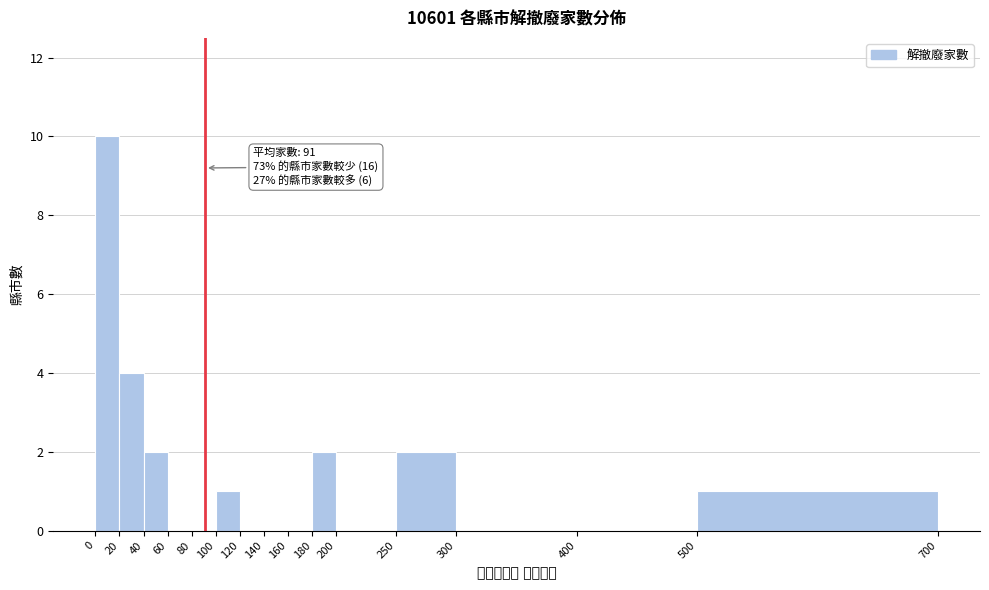

Over which range of the x-axis is the bar tallest?

0 to 20